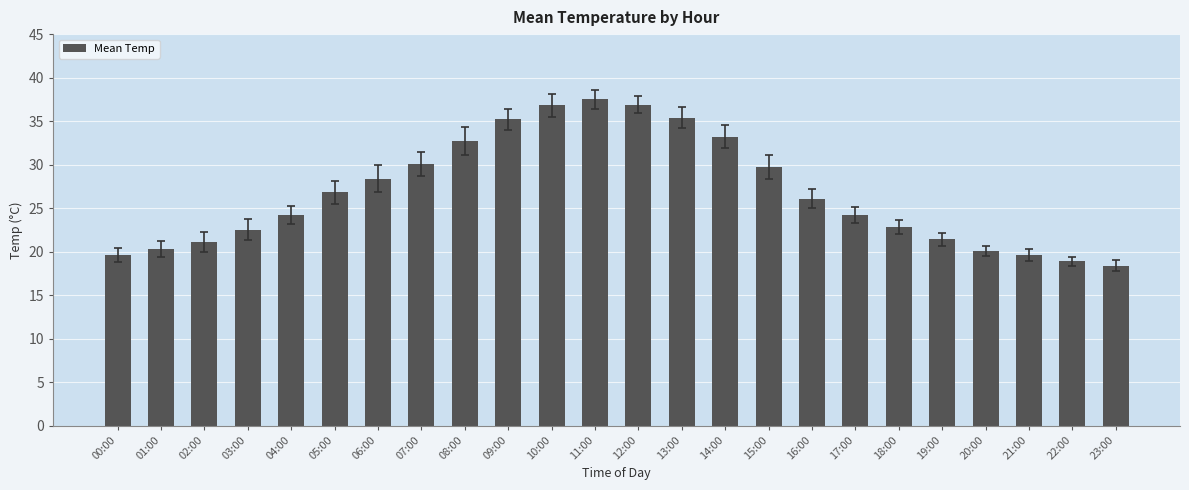

Count the number of data series in this chart.

1